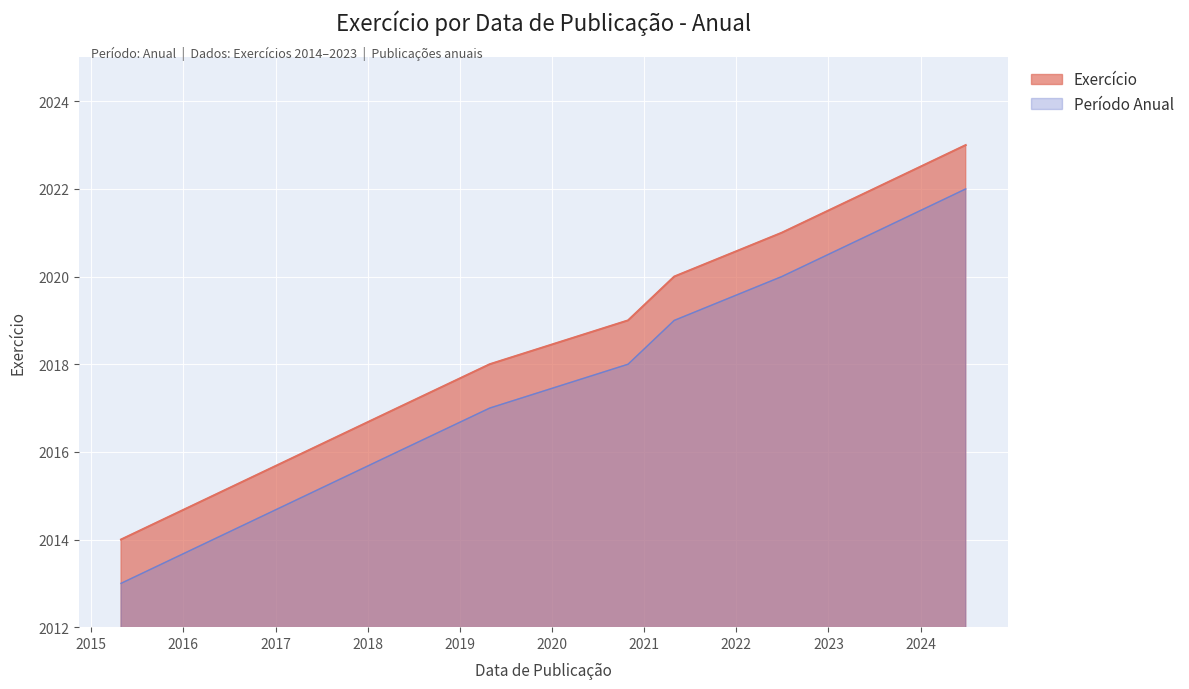

List the series in order of their overall mean, highest first.

Exercício, Período Anual